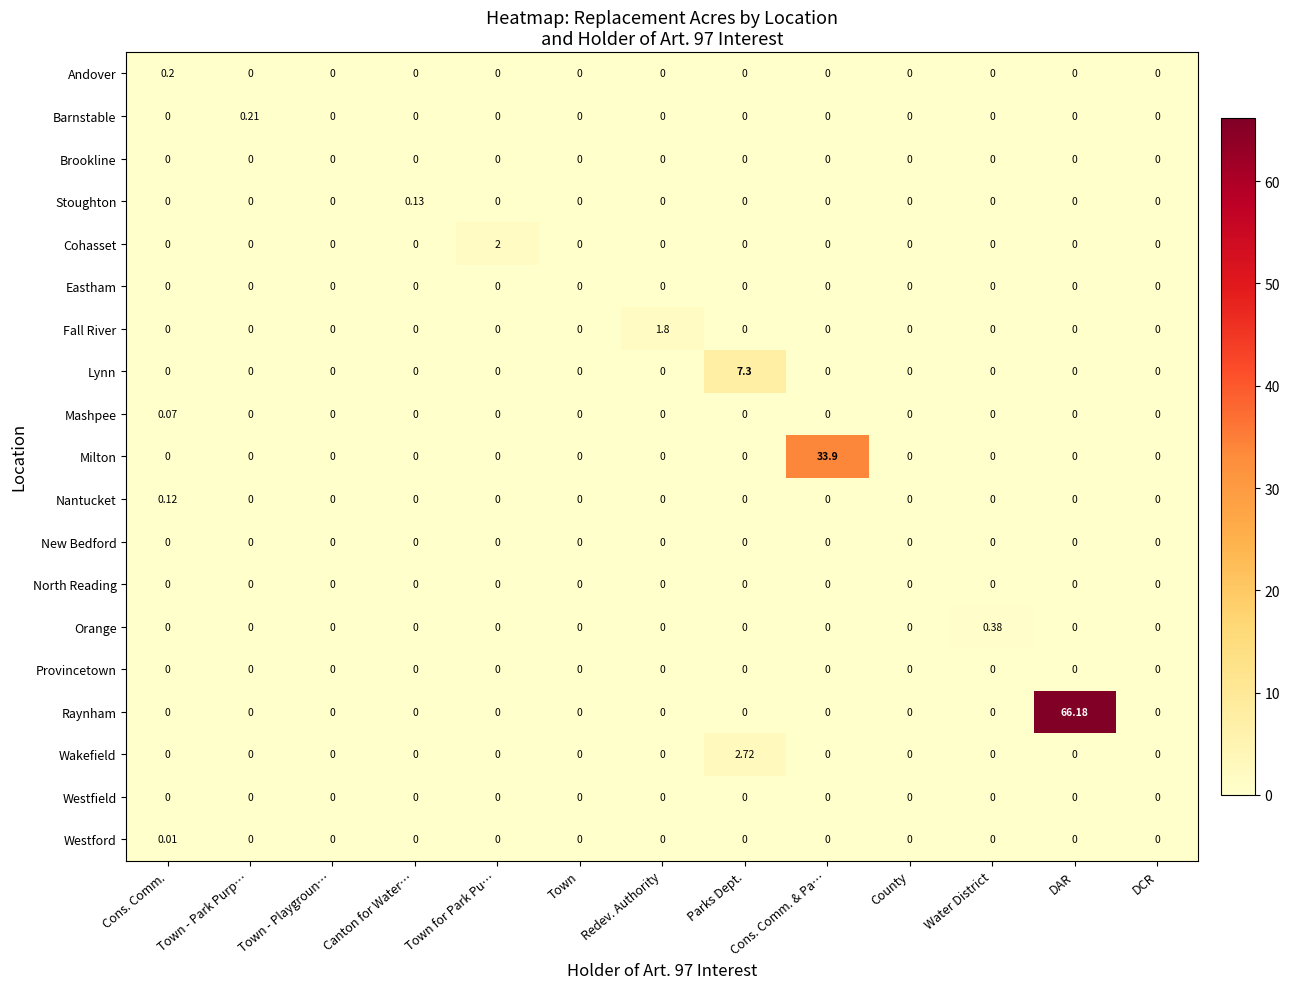

What is the maximum value shown in the chart?

66.2